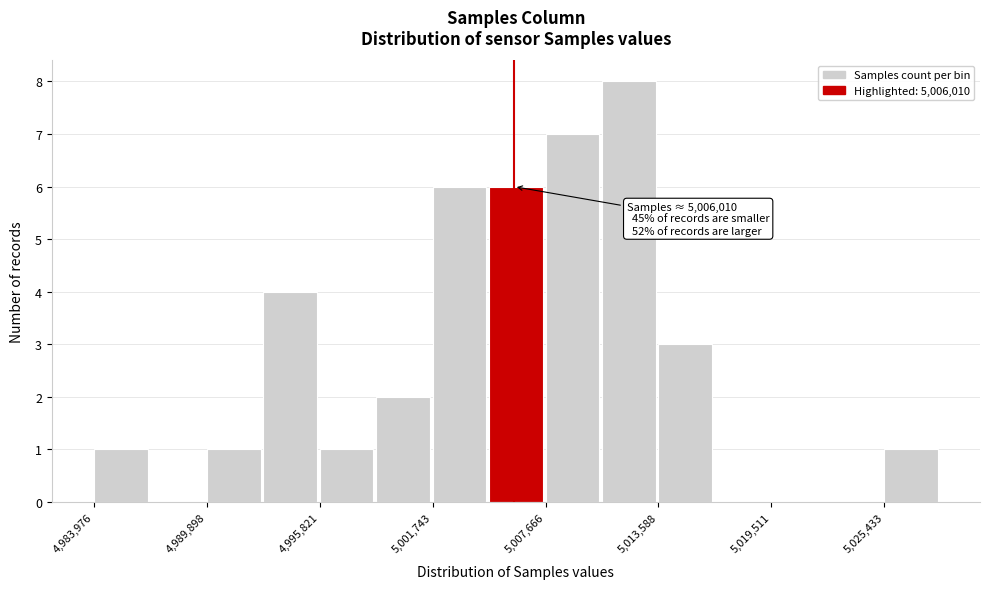

Read against the x-axis, roughly where is the centre of the tallest bar?

5012000